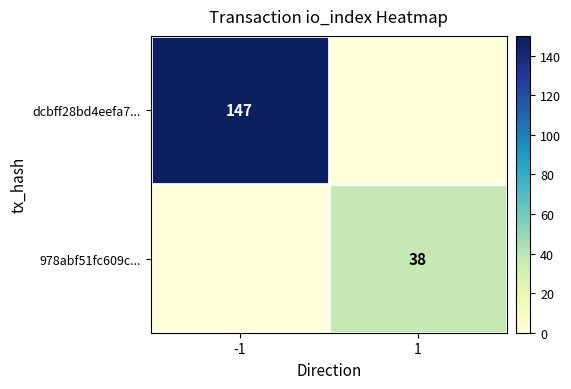

Is it true that 978abf51fc609c... equals 54 at 1?

False